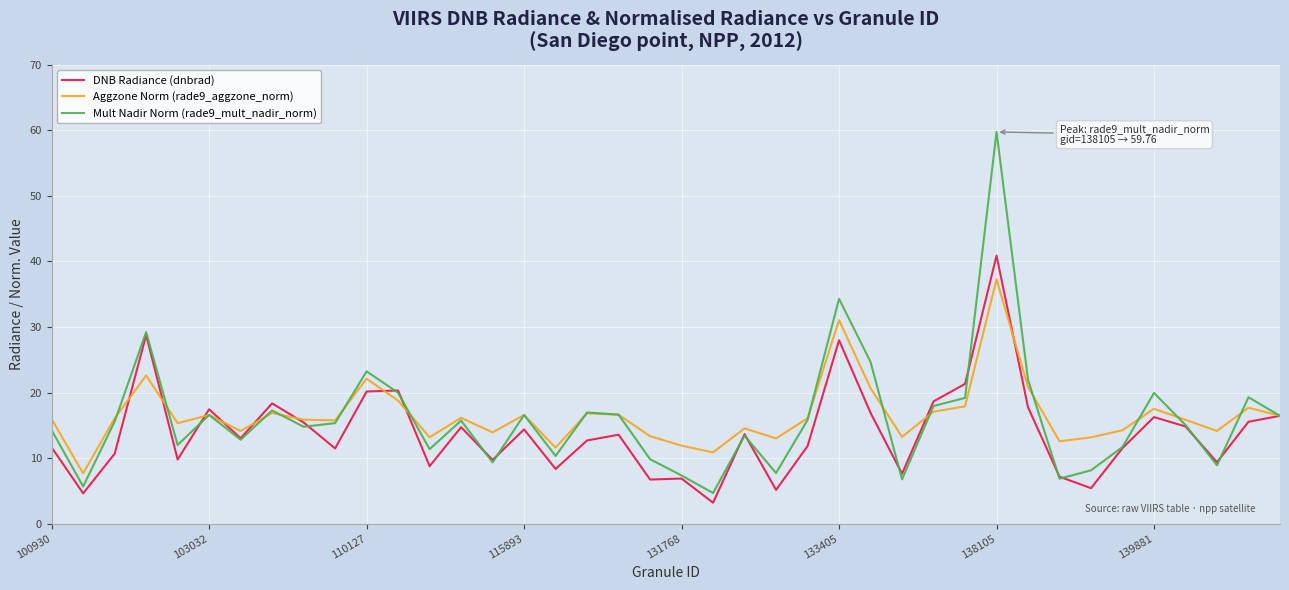

Is this an area chart (filled region under the line)?

No